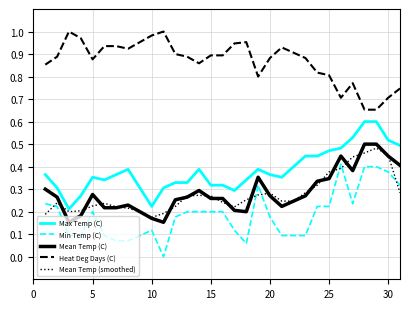

Count the Mean Temp (C) values in the range 0 to 1.

31